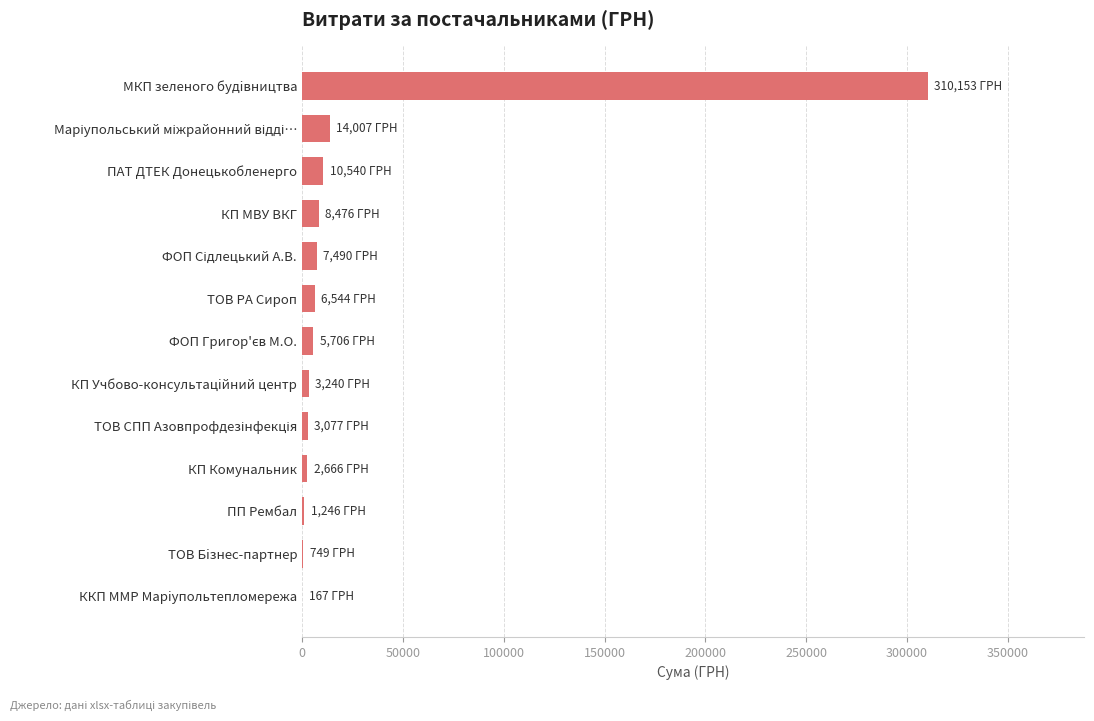

What is the sum of all values?

374059.4